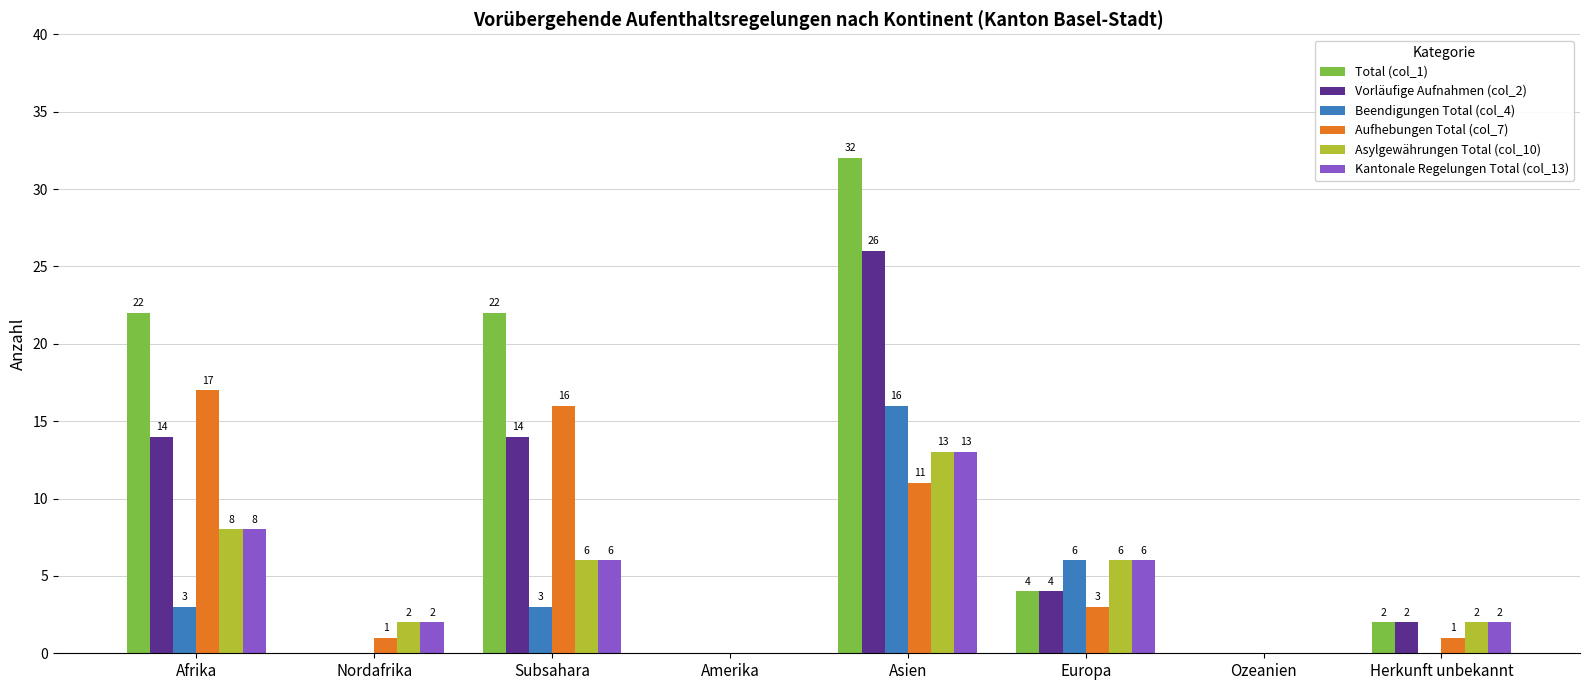

How many positive values does the Kantonale Regelungen Total (col_13) series have?

6